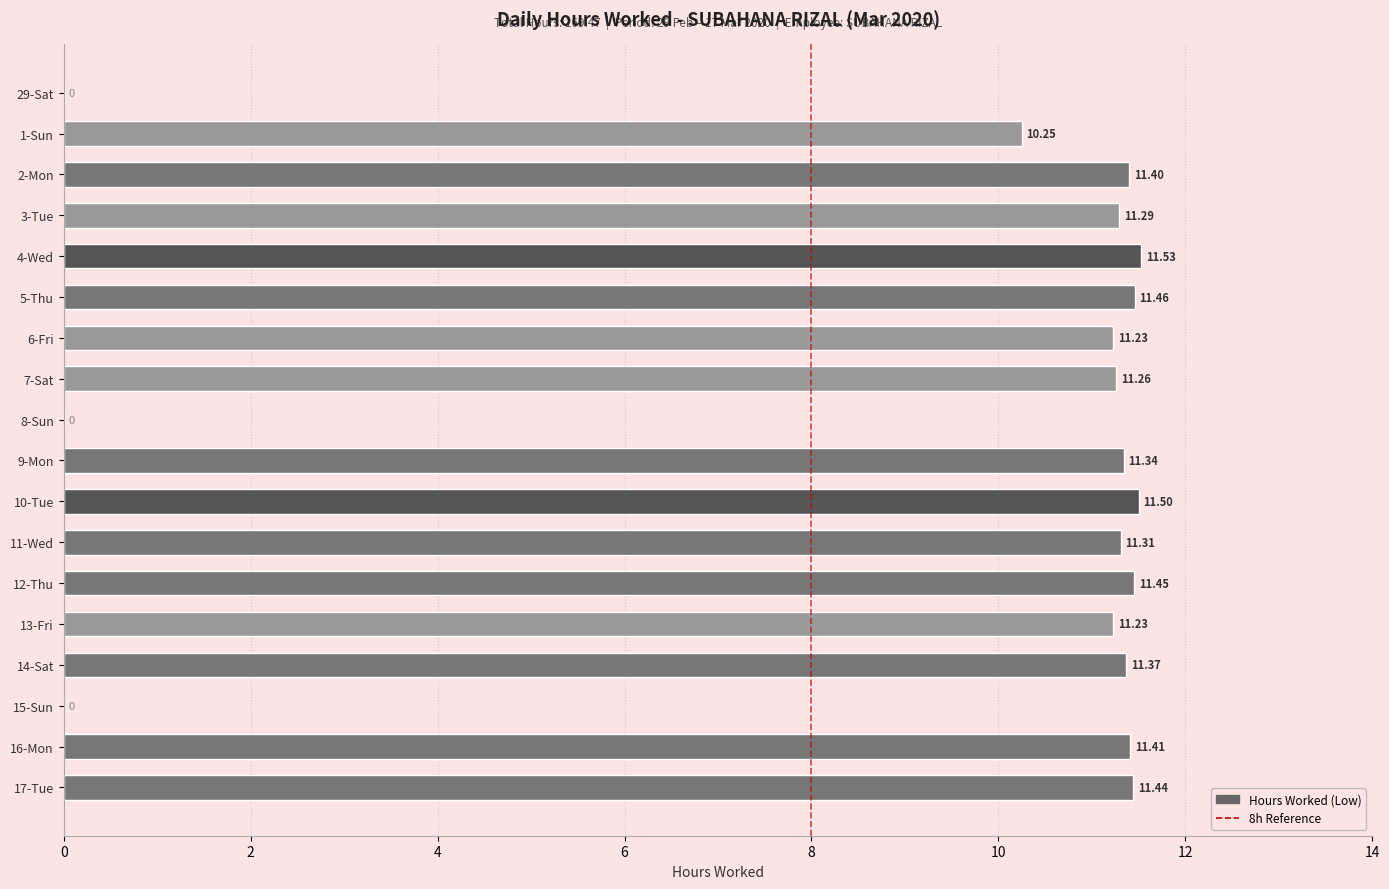

What is the sum of all values?

169.5